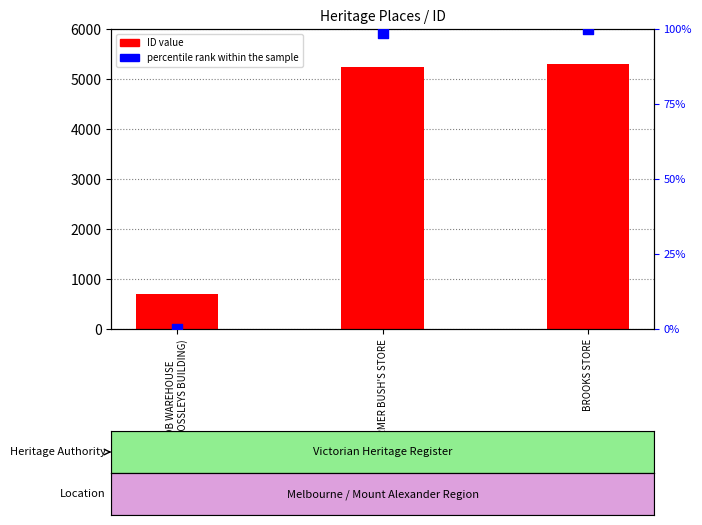

Which series has the largest Y range (max minus min)?

ID value